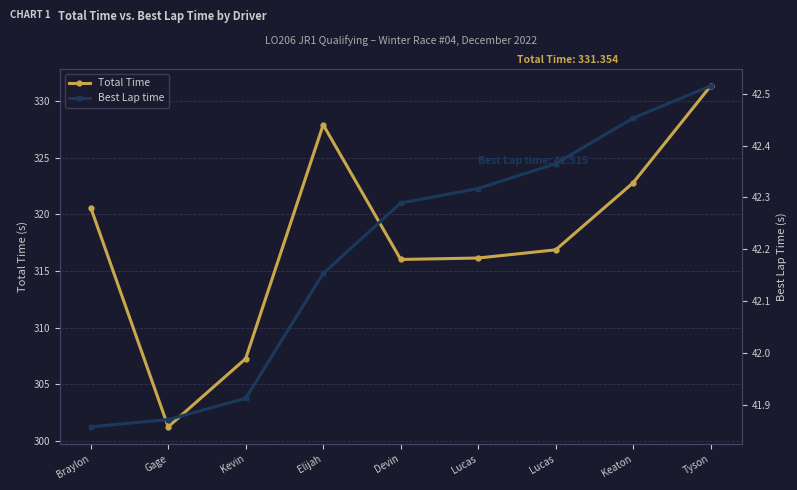

What are all the series names shown in the legend?

Total Time, Best Lap time